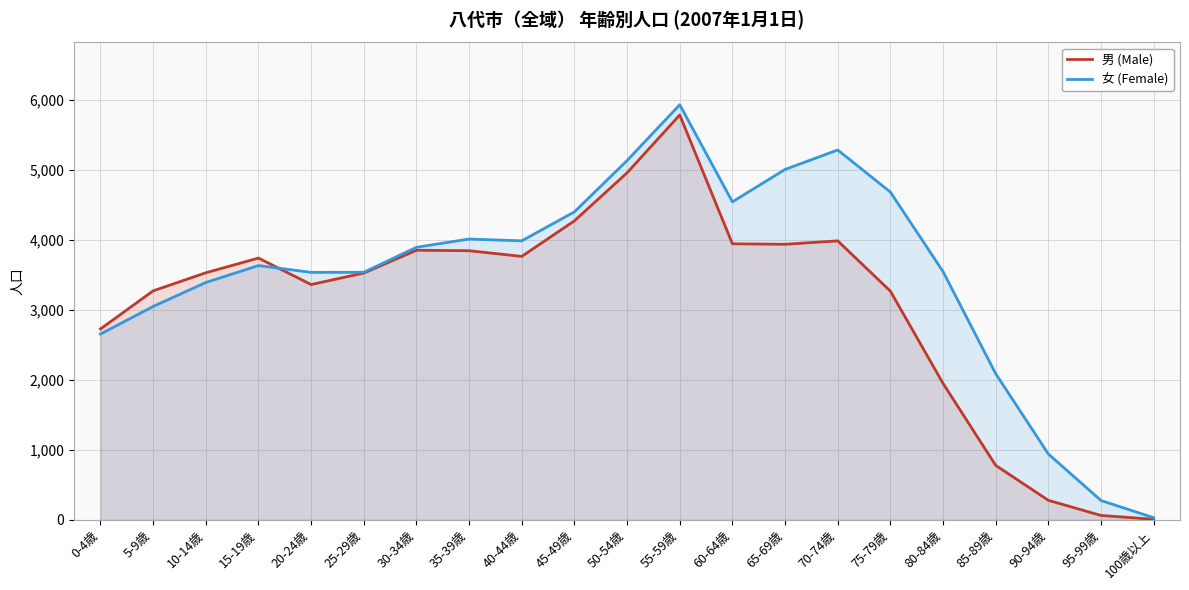

What is the label of the 11th point from the right?

50-54歳